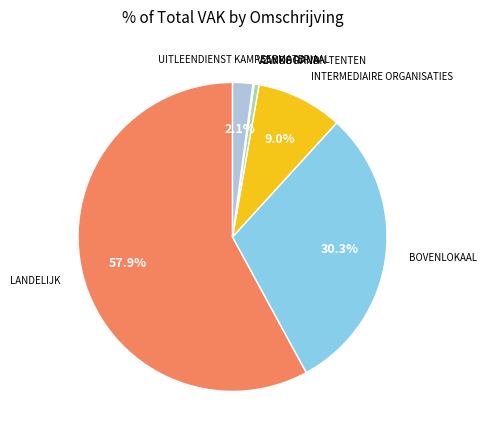

Between LANDELIJK and BOVENLOKAAL, which is larger?

LANDELIJK